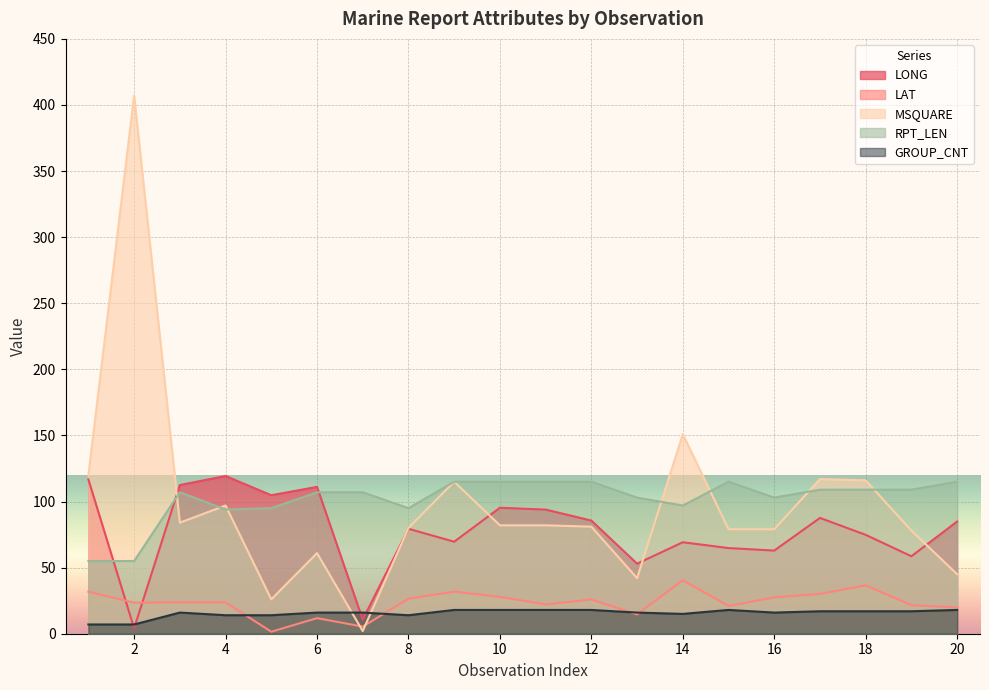

The LAT series shows 23.7 at 4. True or false?

True